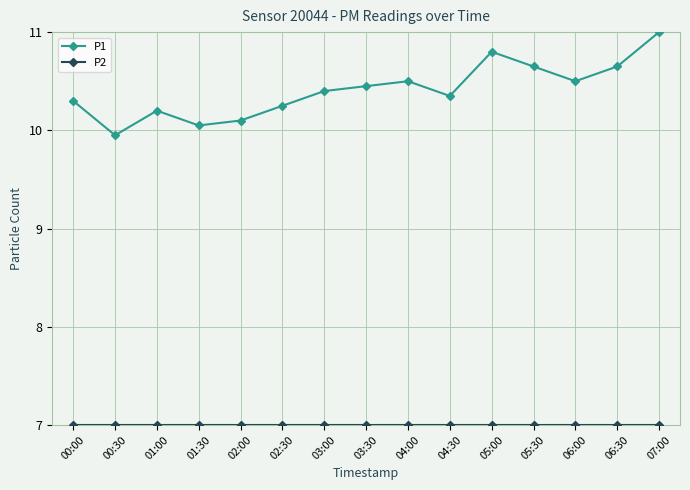

At which category does P1 reach its first local peak?

01:00